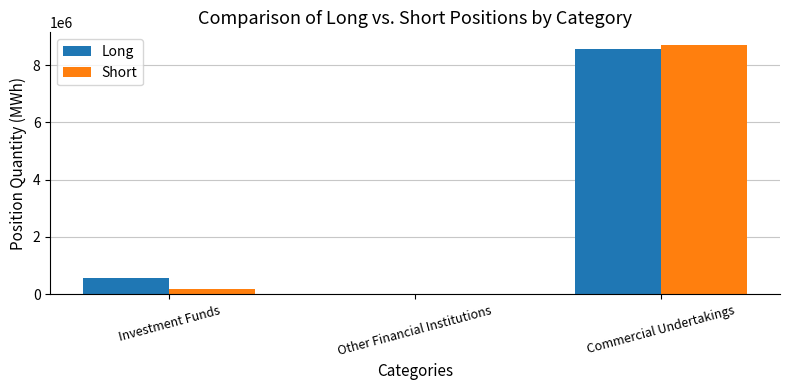

Reading left to right, list all the values displayed in this chart.

Long: Investment Funds=574235	Other Financial Institutions=0	Commercial Undertakings=8567493
Short: Investment Funds=195600	Other Financial Institutions=0	Commercial Undertakings=8714965